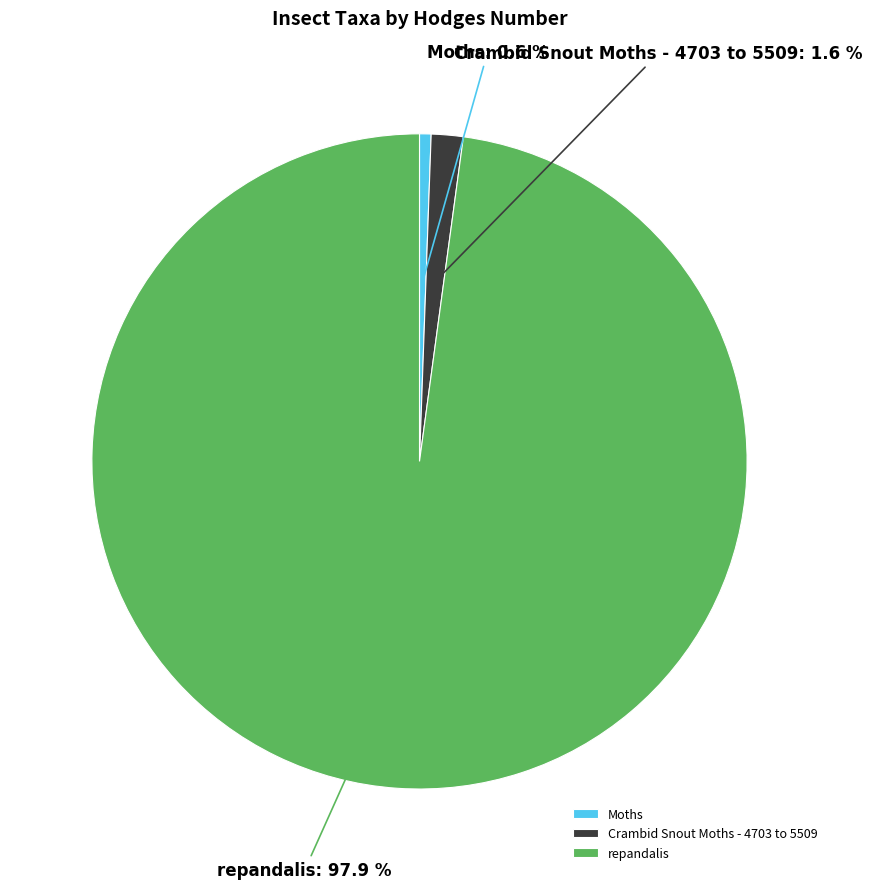

What is the smallest slice in the pie chart?

Moths